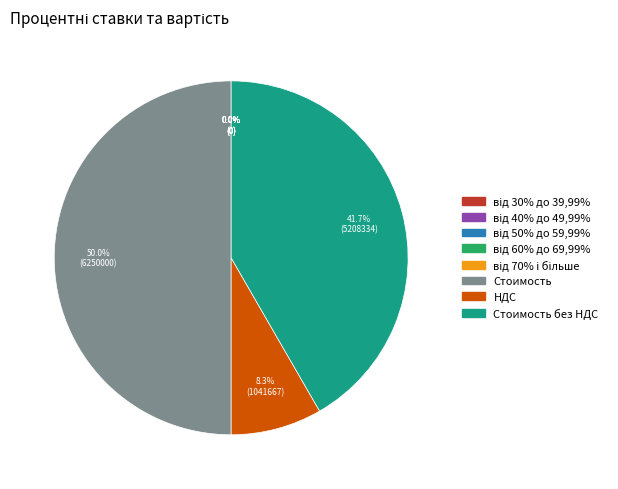

True or false: НДС accounts for 3% of the total.

False